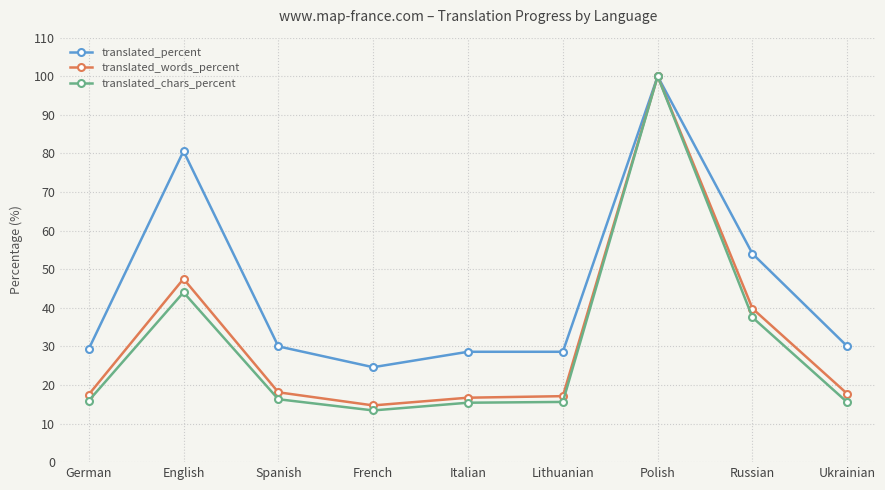

What is the highest value of the translated_percent series?

100.0